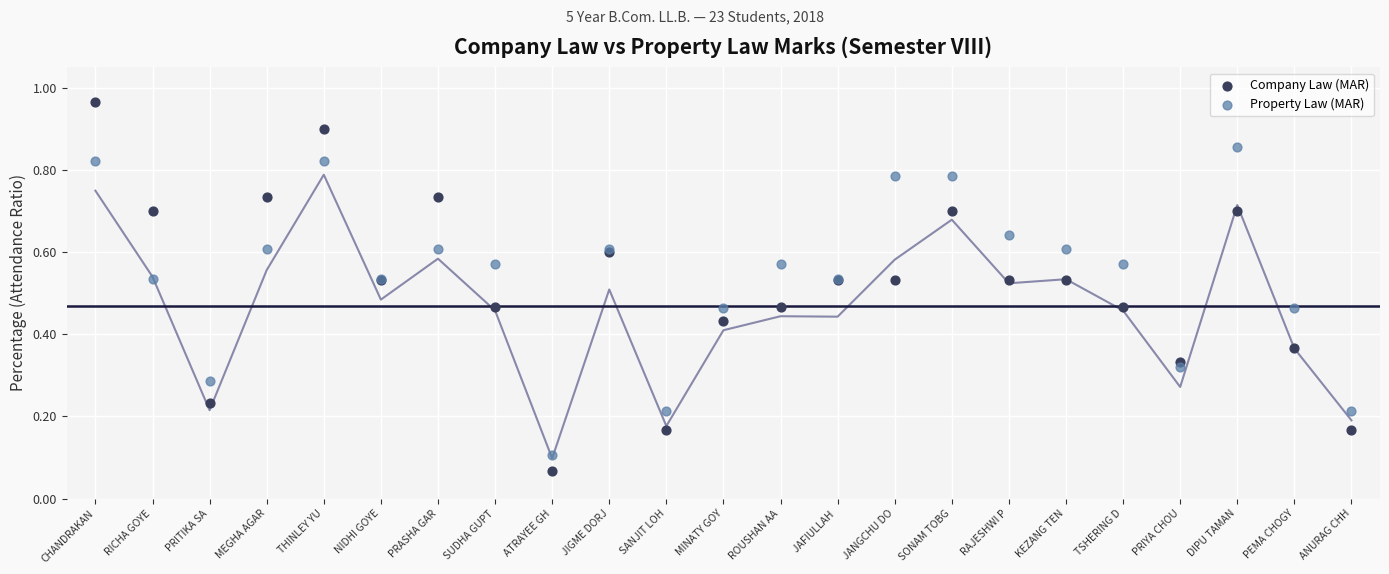

Which series has the widest spread of Y values?

Company Law (MAR)